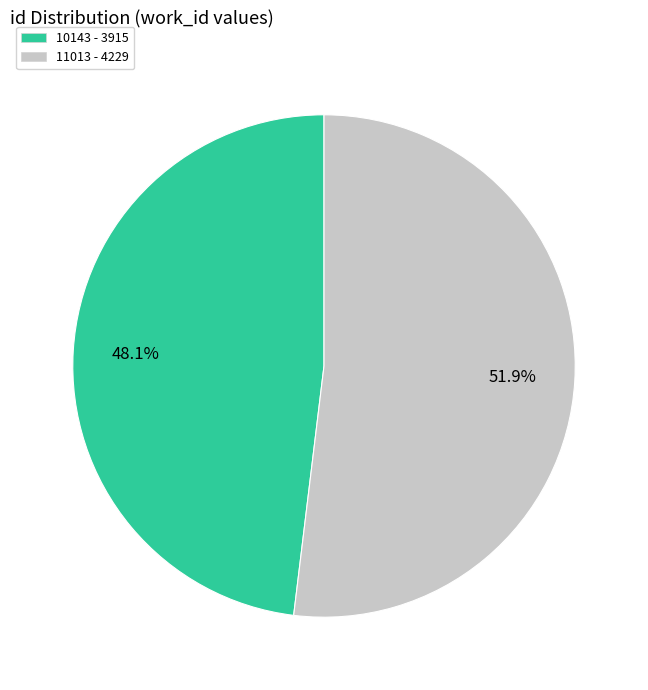

To the nearest percent, what is the average slice percentage?

50%